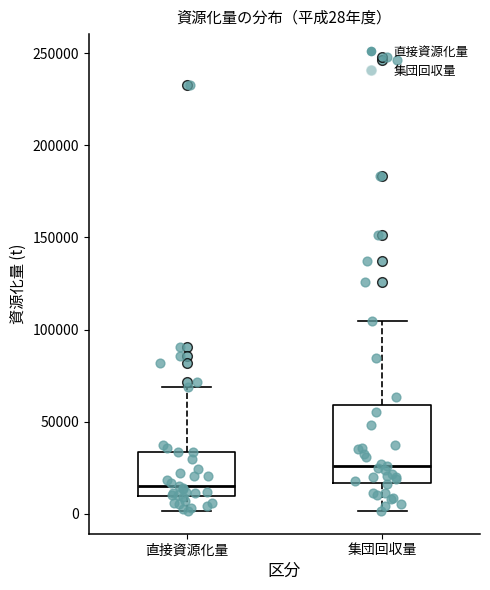

Which box's median line is the highest?

集団回収量